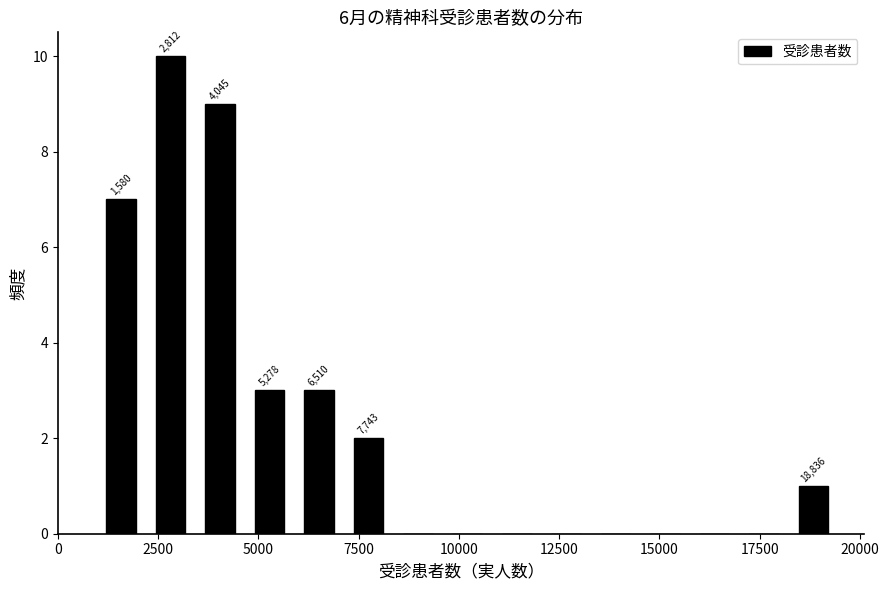

Read against the x-axis, roughly where is the centre of the tallest bar?

3000